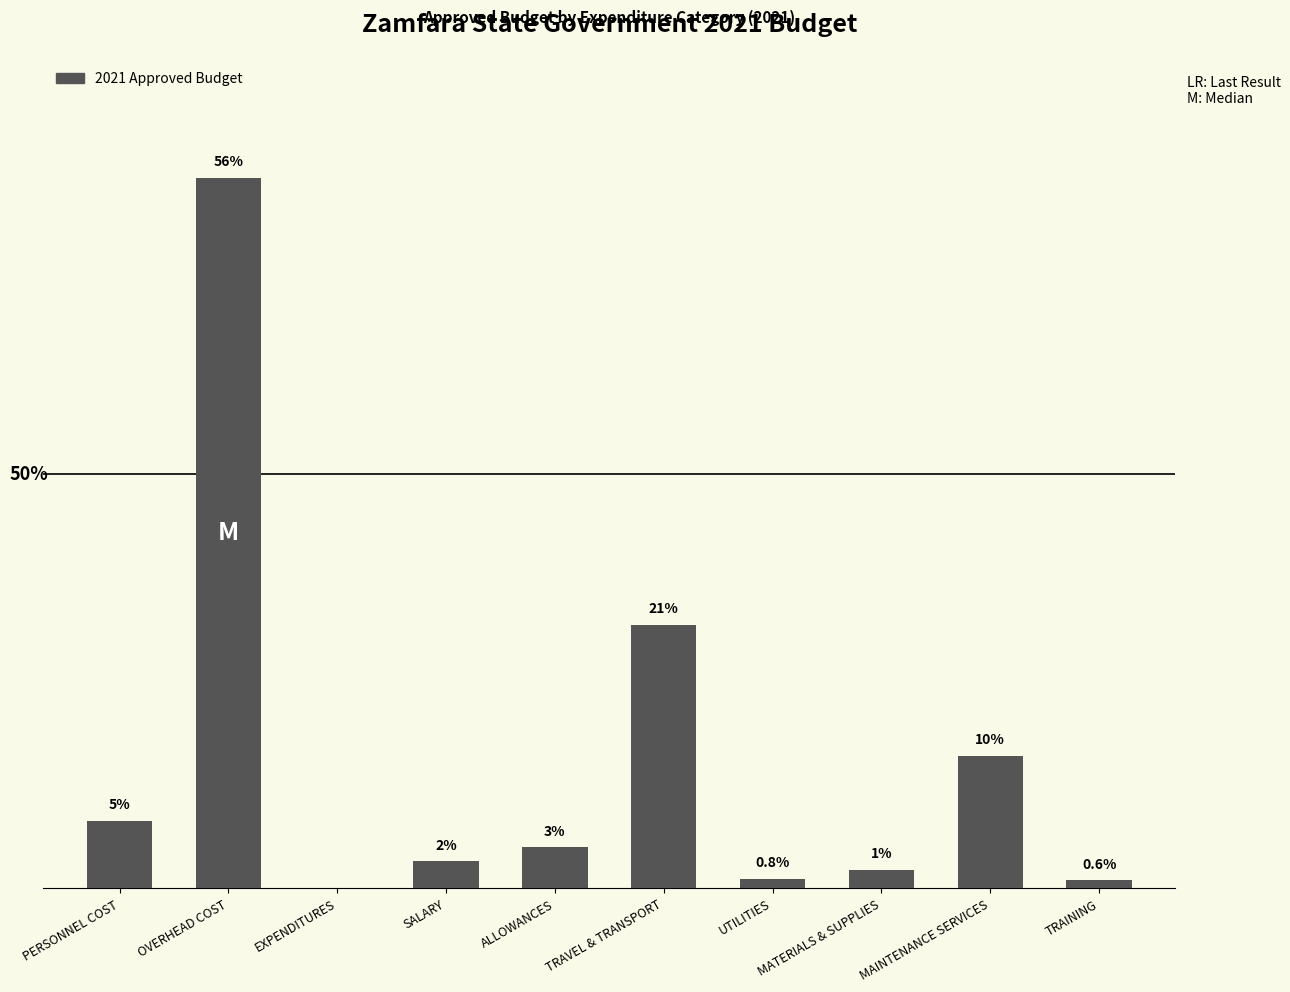

List the labels in order of value, smallest first.

EXPENDITURES, TRAINING, UTILITIES, MATERIALS & SUPPLIES, SALARY, ALLOWANCES, PERSONNEL COST, MAINTENANCE SERVICES, TRAVEL & TRANSPORT, OVERHEAD COST